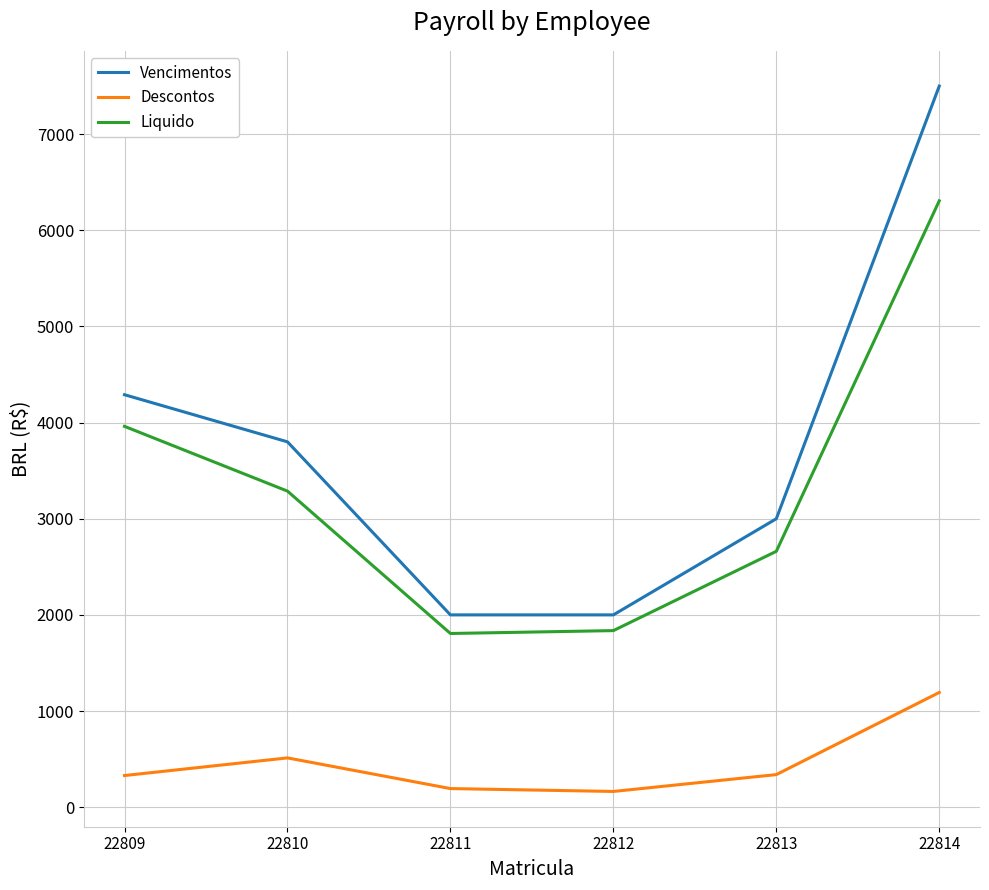

What is the difference between the maximum and minimum values in the Liquido series?

4500.4